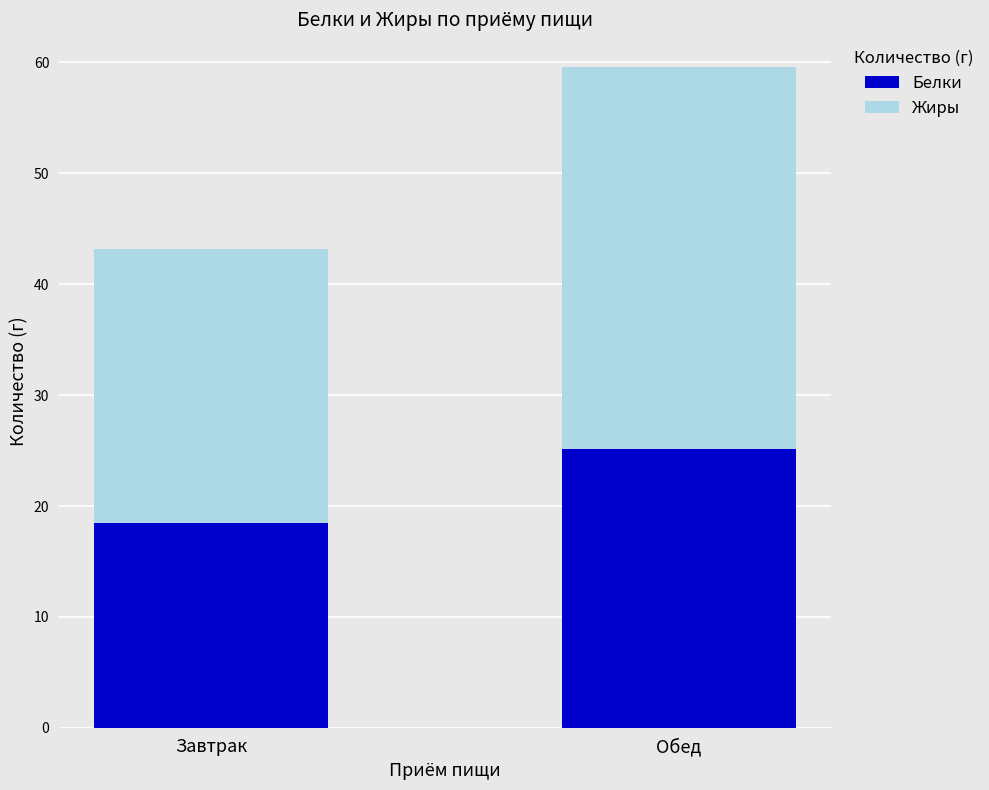

What is the total value across all series at Завтрак?

43.1